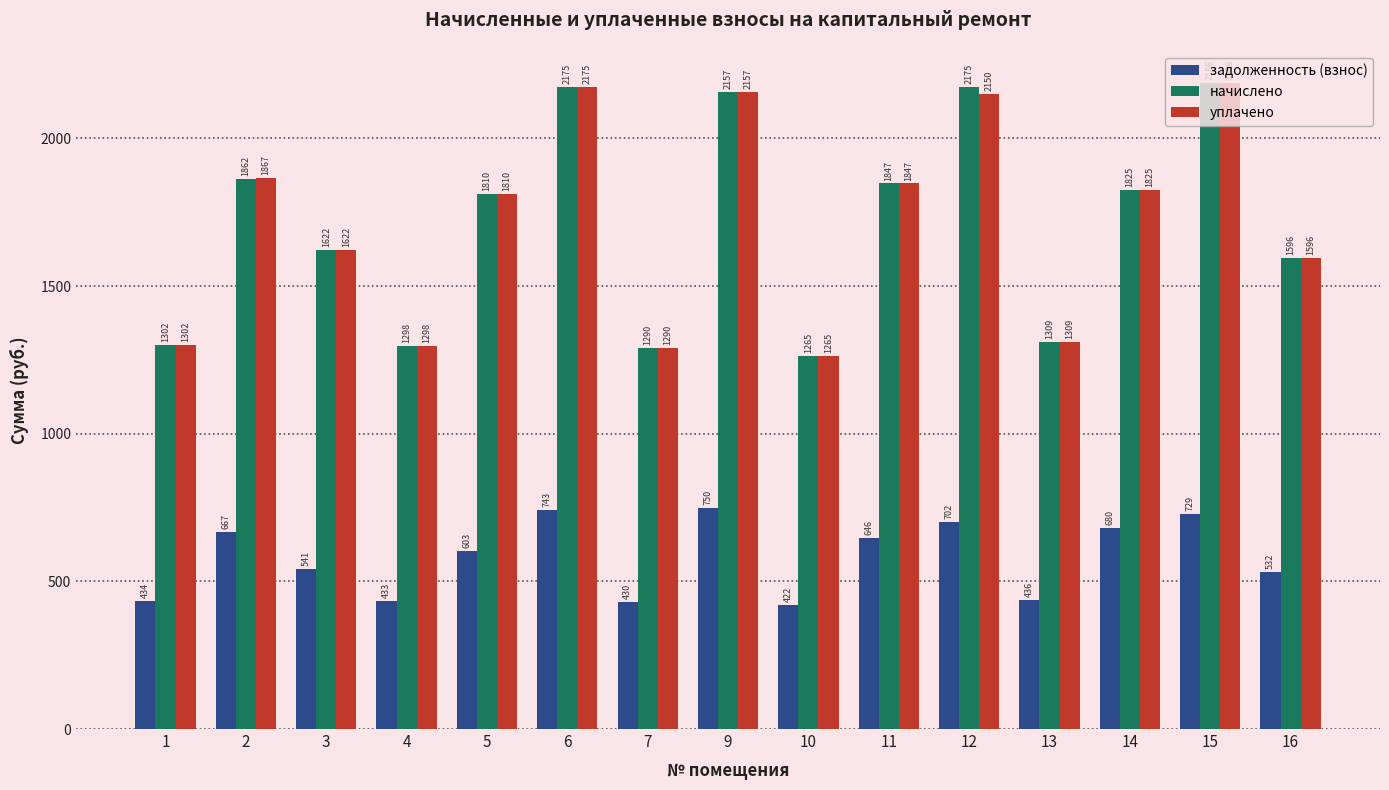

Are the bars horizontal?

No